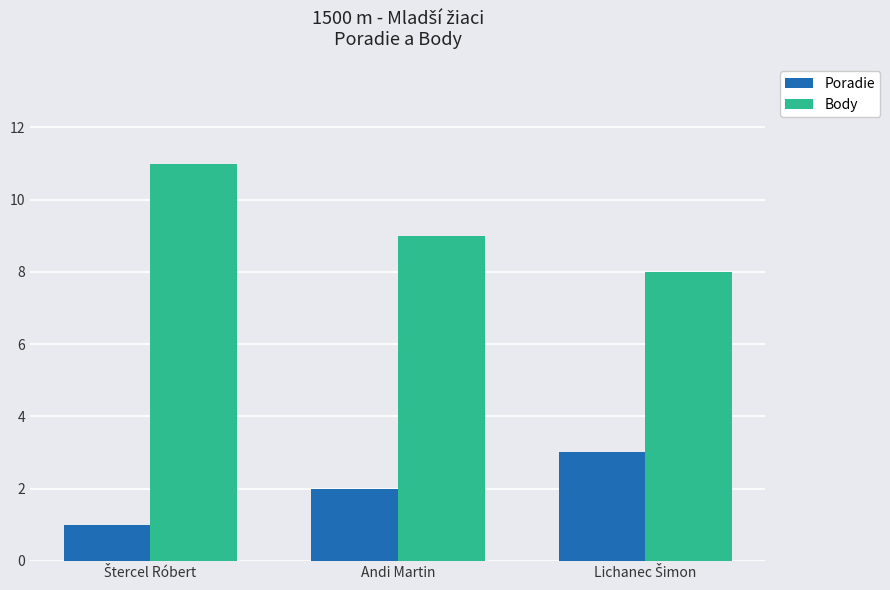

What position from the right is Andi Martin?

2